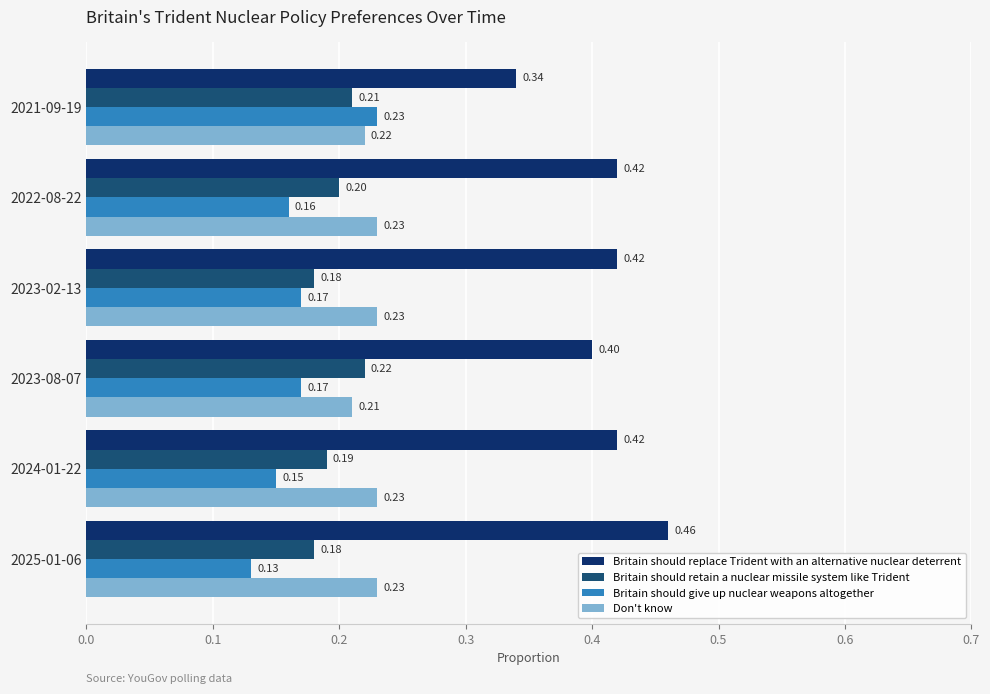

Which series has the largest range (max minus min)?

Britain should replace Trident with an alternative nuclear deterrent